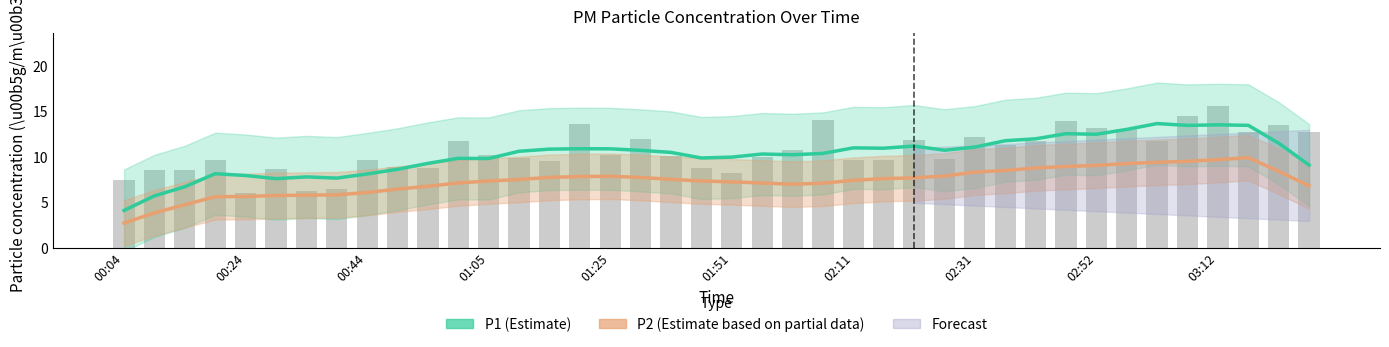

True or false: P1 (Estimate) has a value of 10.3 at 23.

True